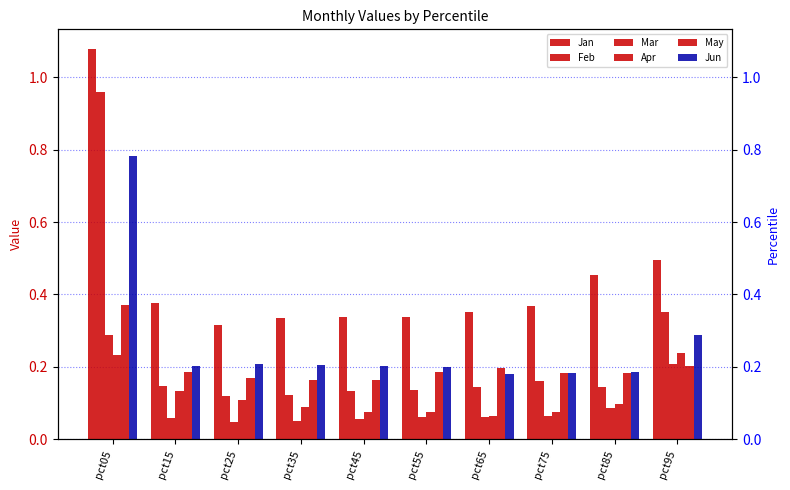

What is the difference between the maximum and minimum values in the Apr series?

0.2